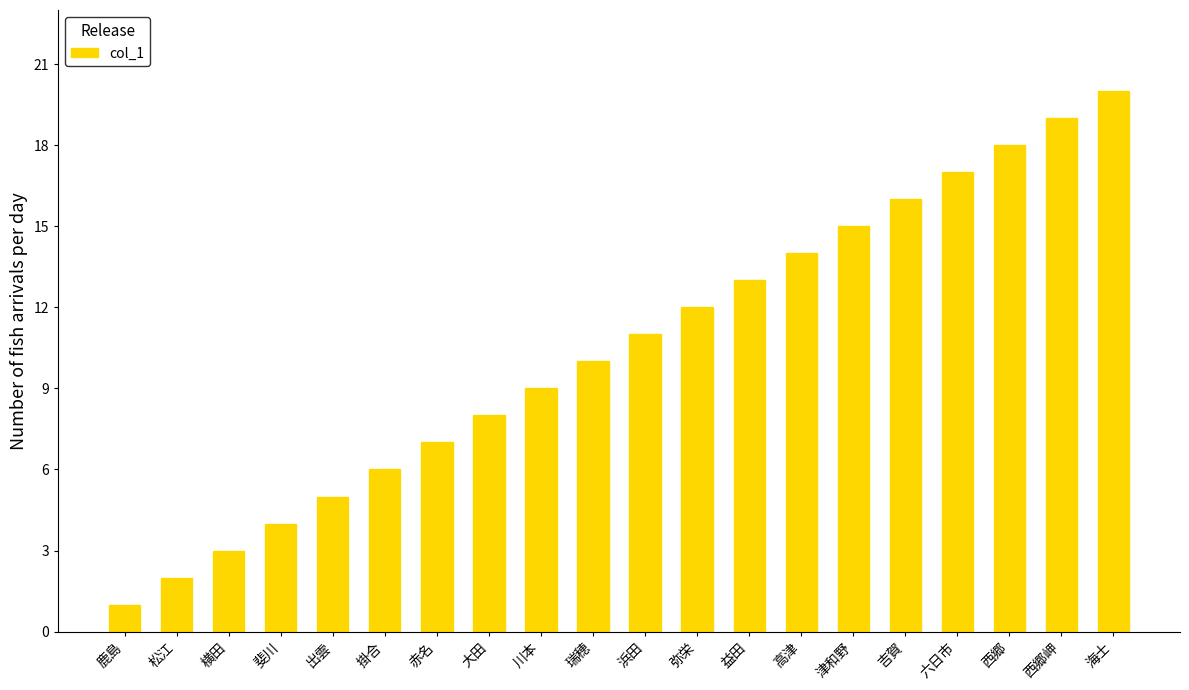

What is the minimum value shown in the chart?

1